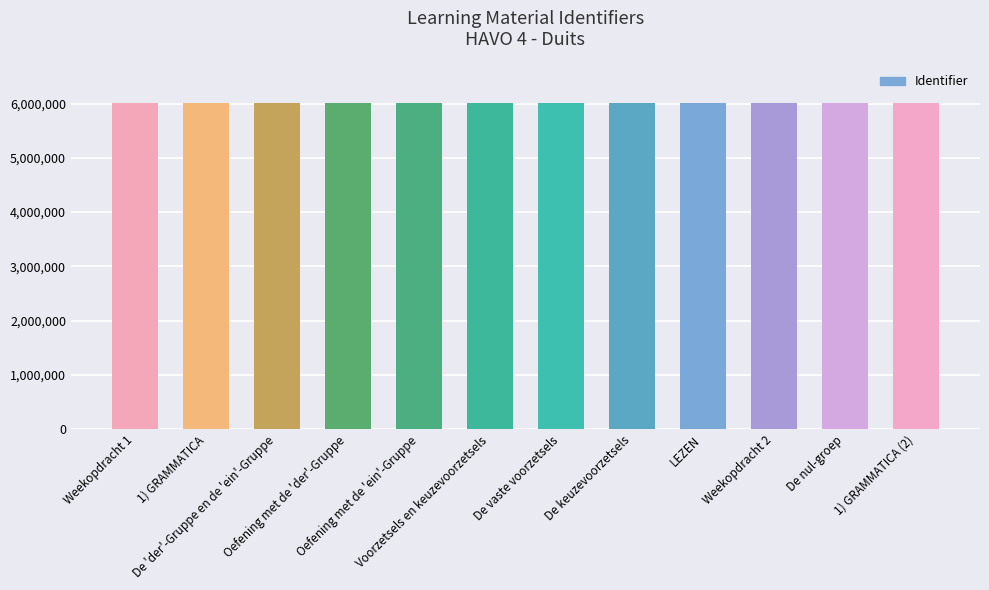

How many data points does each series have?

12